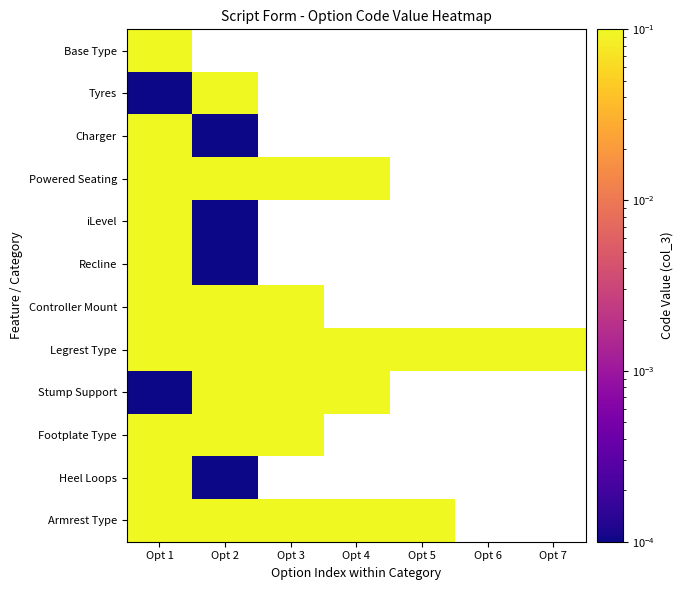

Rank the series by their maximum value, from highest to lowest.

Tyres, Heel Loops, Base Type, Charger, Powered Seating, iLevel, Recline, Controller Mount, Legrest Type, Stump Support, Footplate Type, Armrest Type